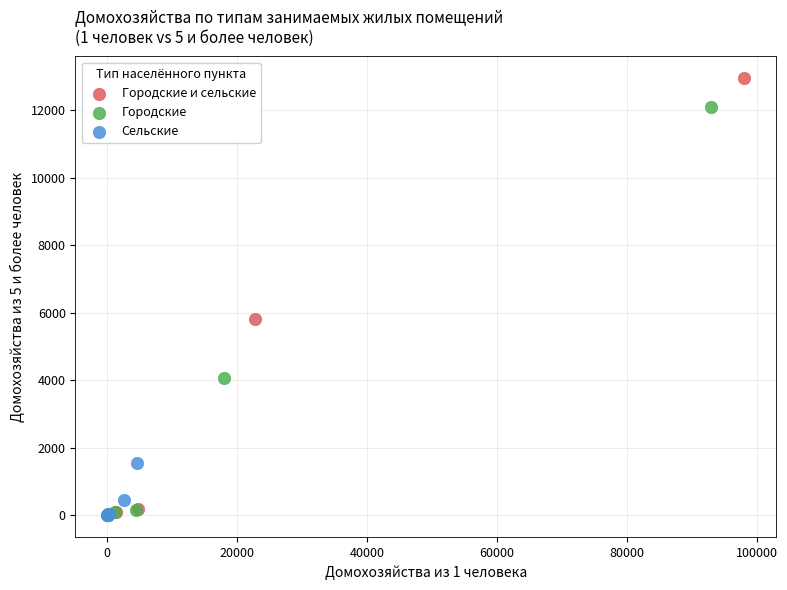

Which series contains the highest Y value?

Городские и сельские